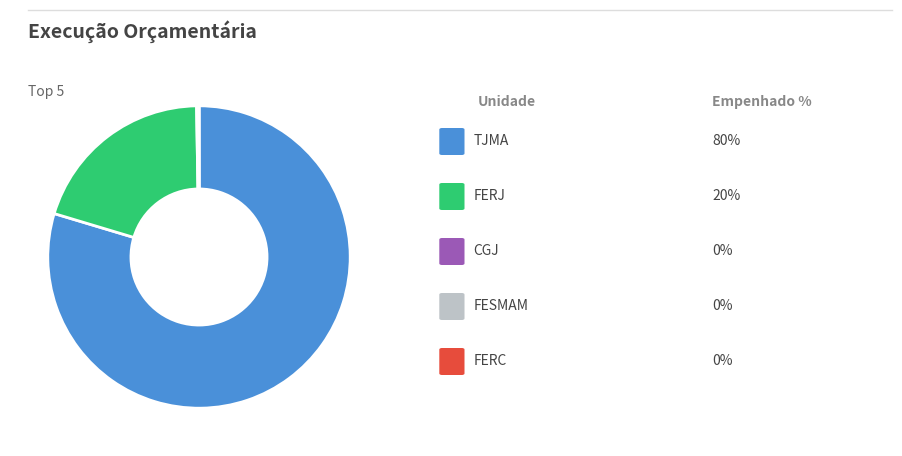

Is there a majority slice in this chart?

Yes